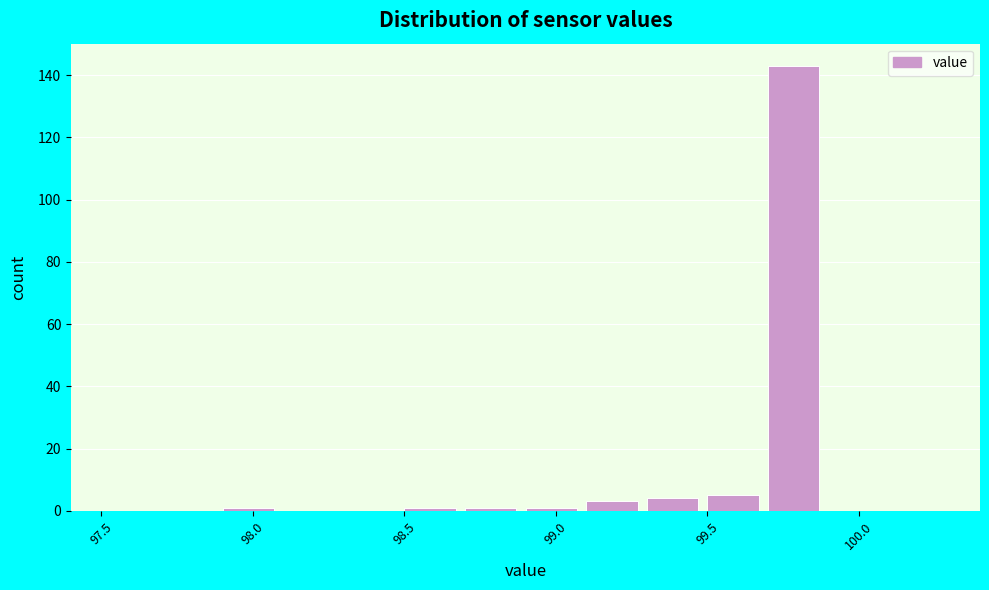

What is the height of the bar covering 99.3 to 99.5 on the x-axis? The values are not printed on the chart, so give them approximately, as read against the axis.

4